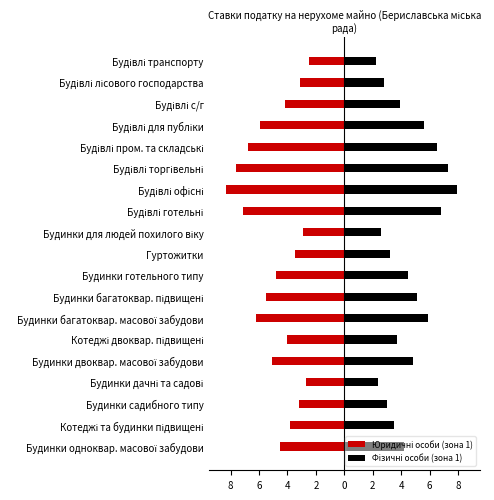

Rank the series at Котеджі двоквар. підвищені from highest to lowest value.

Фізичні особи (зона 1), Юридичні особи (зона 1)